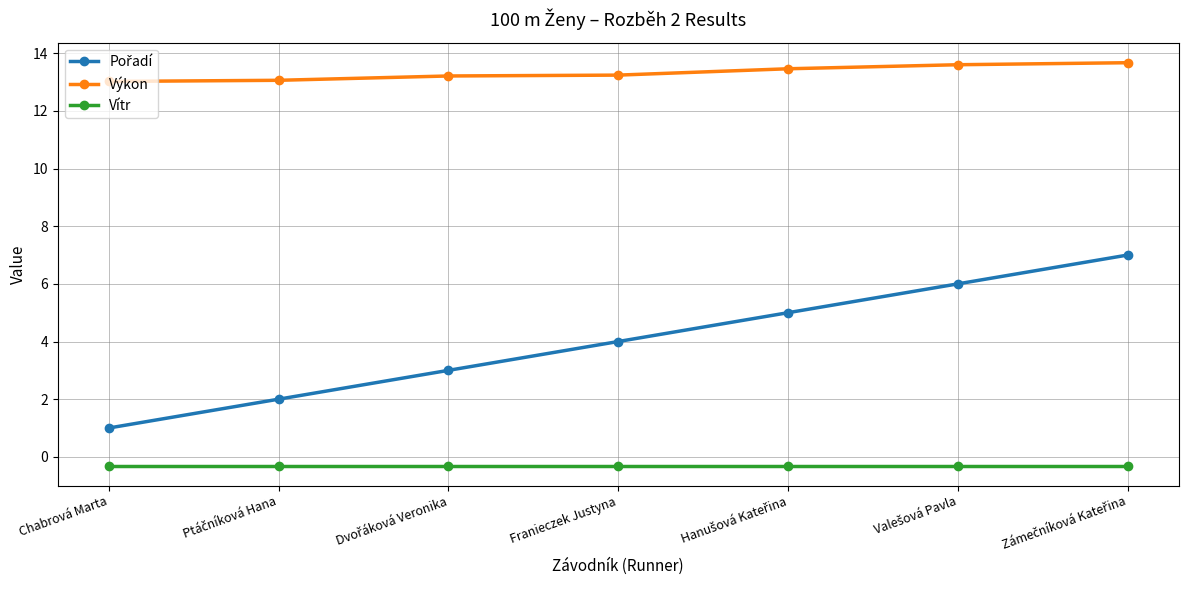

What is the value of the Výkon point at the 6th from the left?

13.6